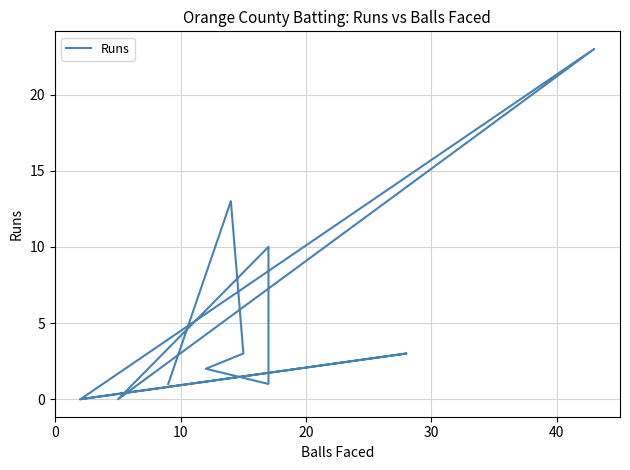

True or false: the data has more than 0 interior local peaks.

True